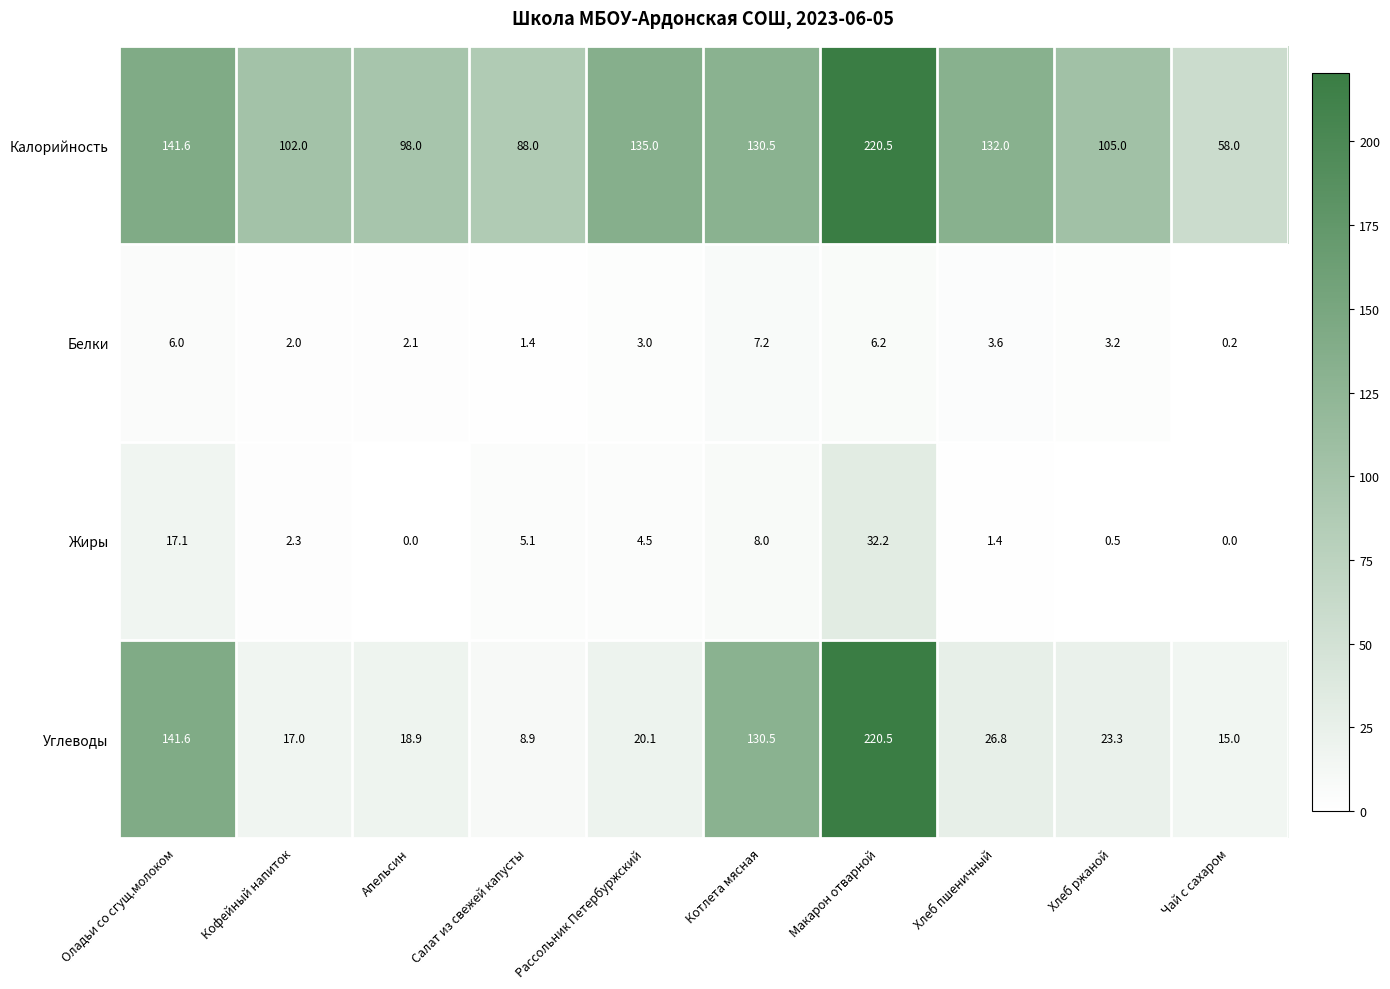

What is the sum of the Углеводы values at Хлеб пшеничный and Хлеб ржаной?

50.1